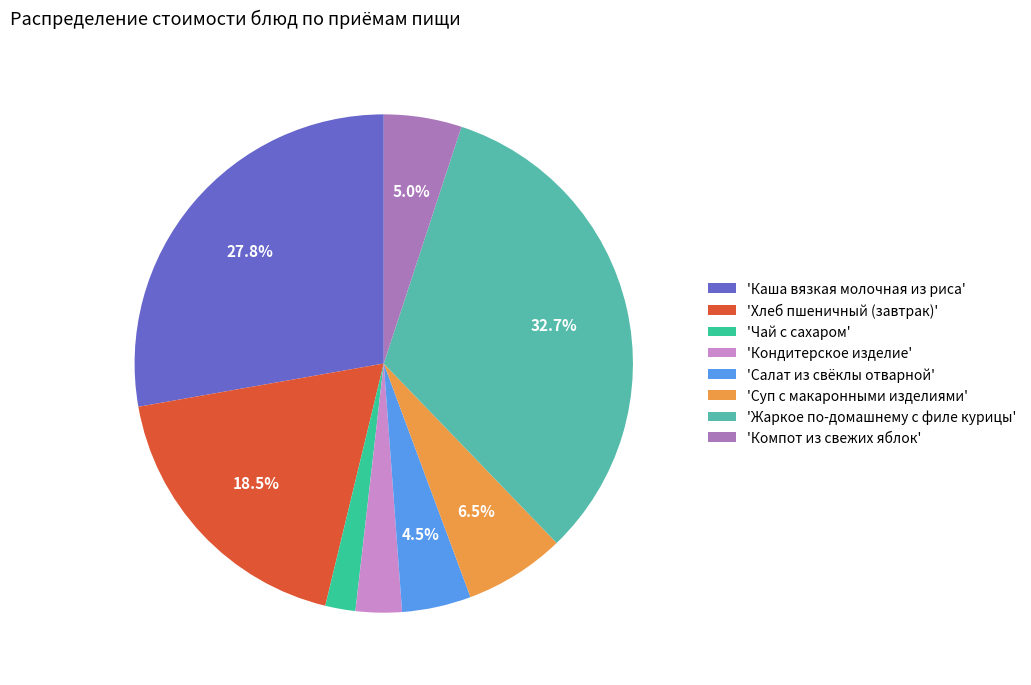

Count the number of slices in the pie.

8